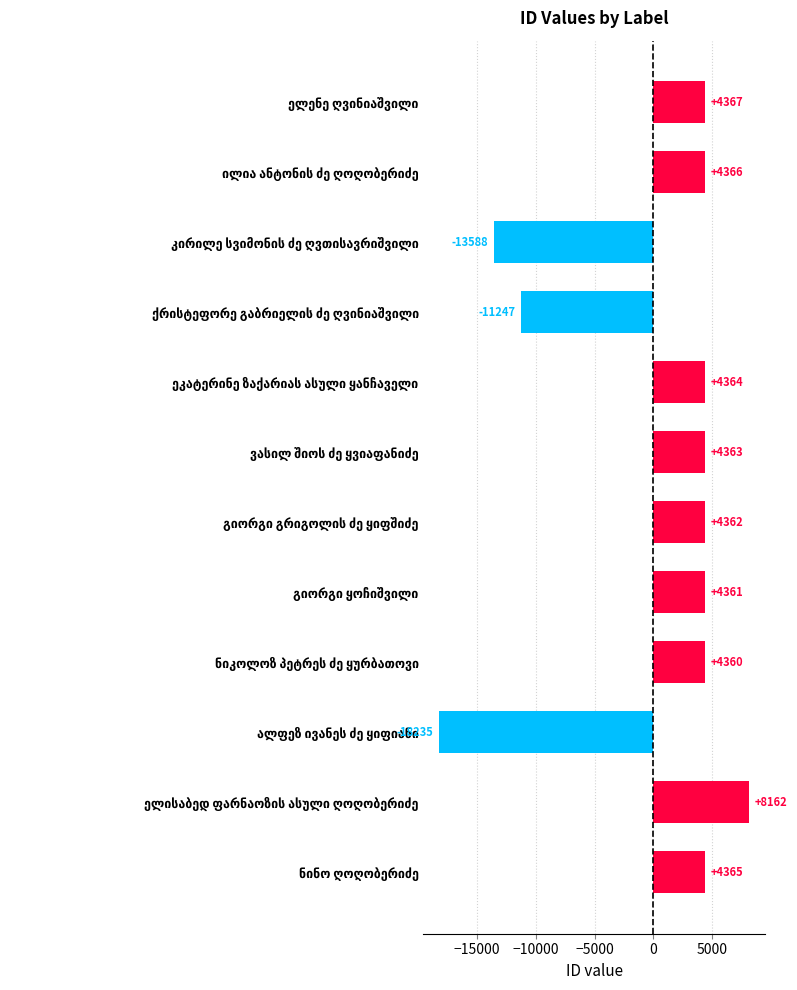

What is the value of the 5th bar from the top?

4364